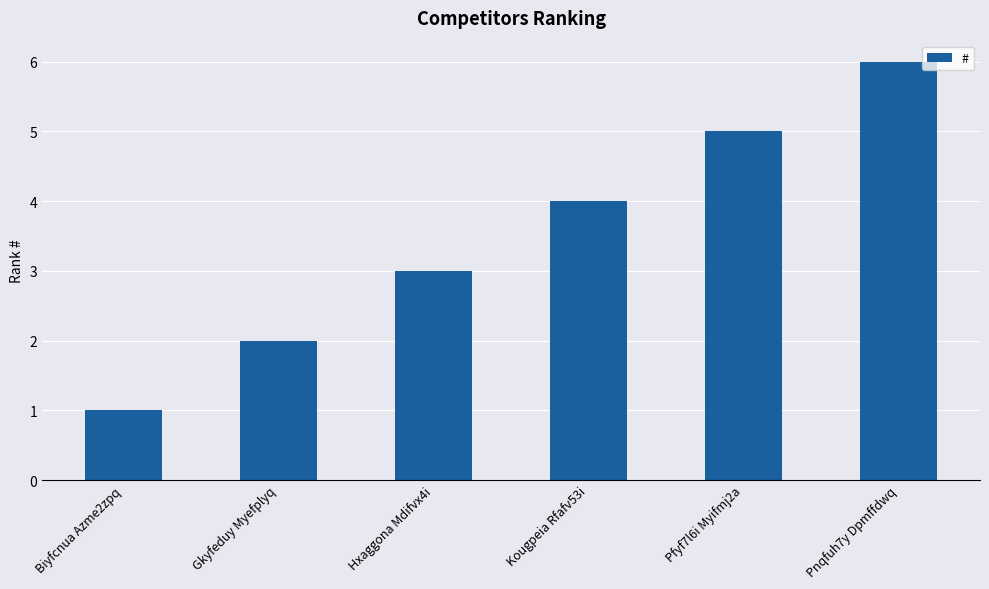

How many values are between 2 and 5?

4